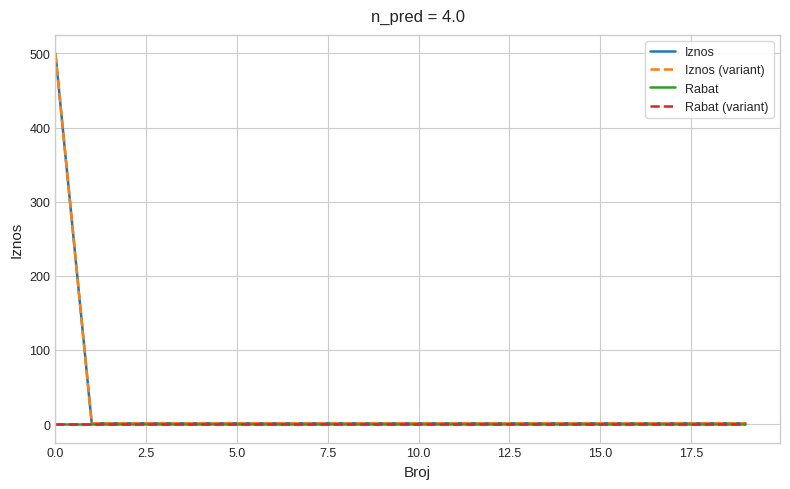

Which series has the widest spread of values?

Iznos (variant)